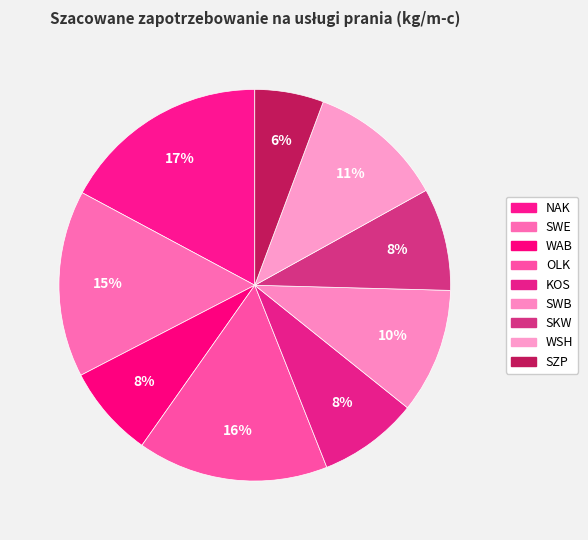

How many slices are in this pie chart?

9